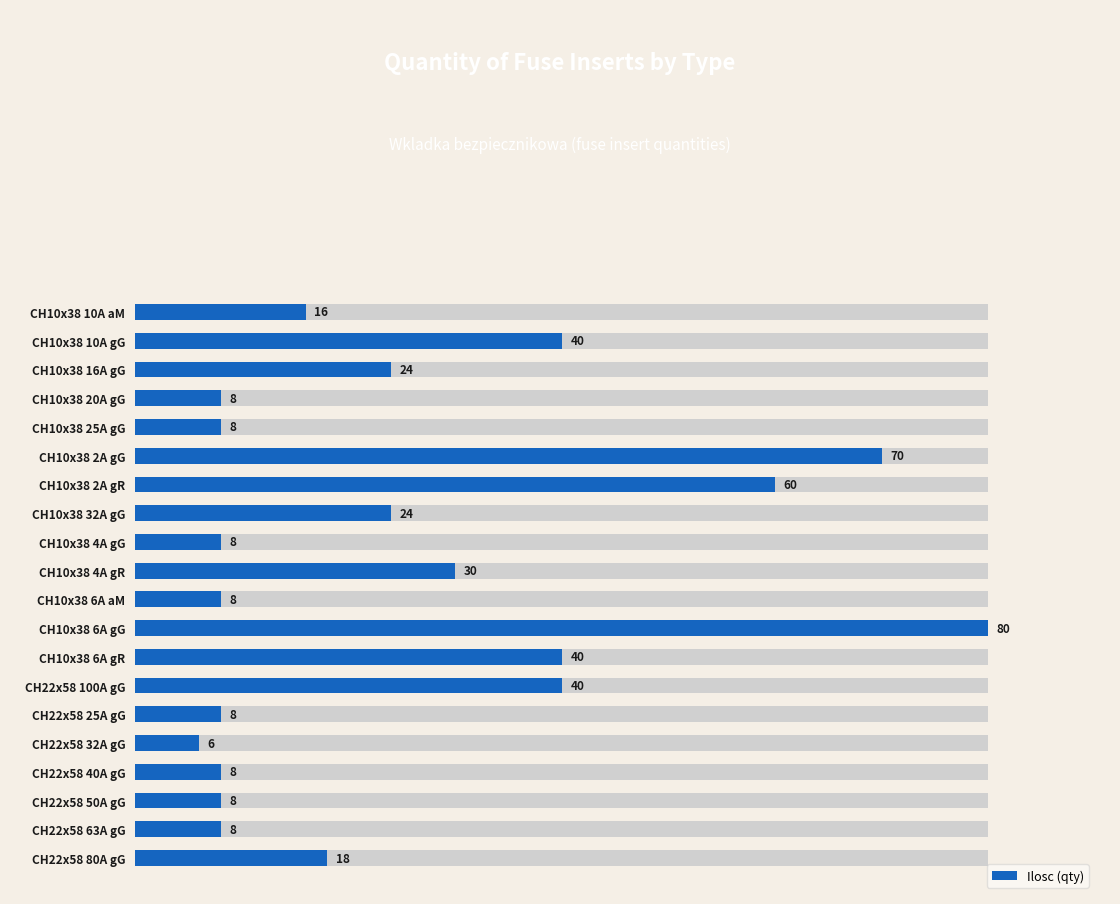

How many categories are shown in the chart?

20